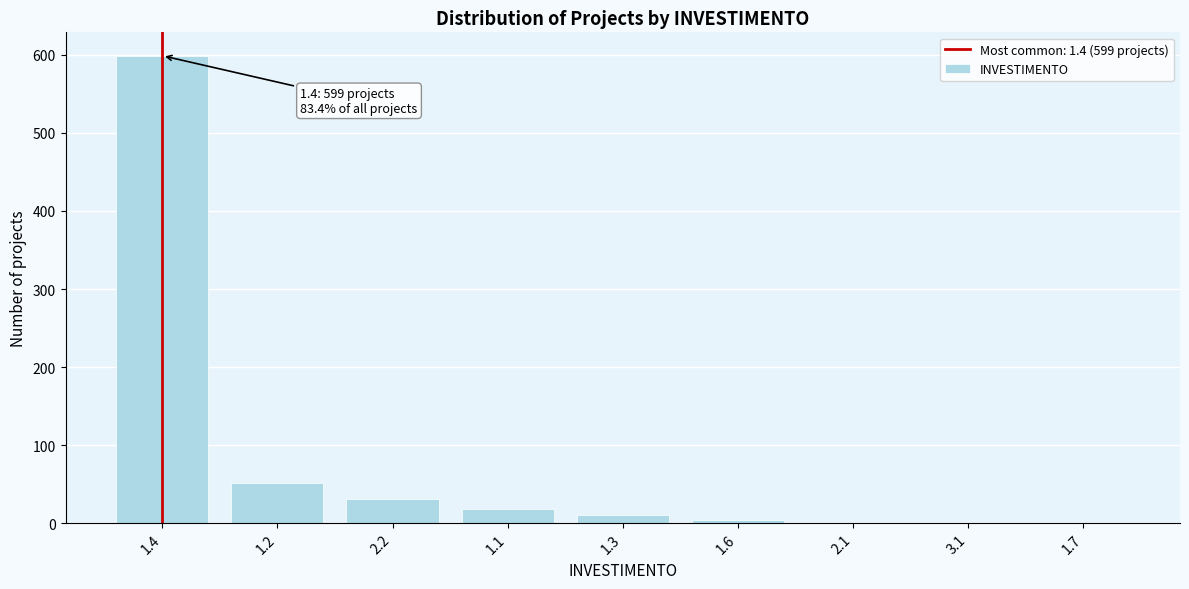

Approximately how many times larger is the value at 1.4 compared to 1.1?

33.3